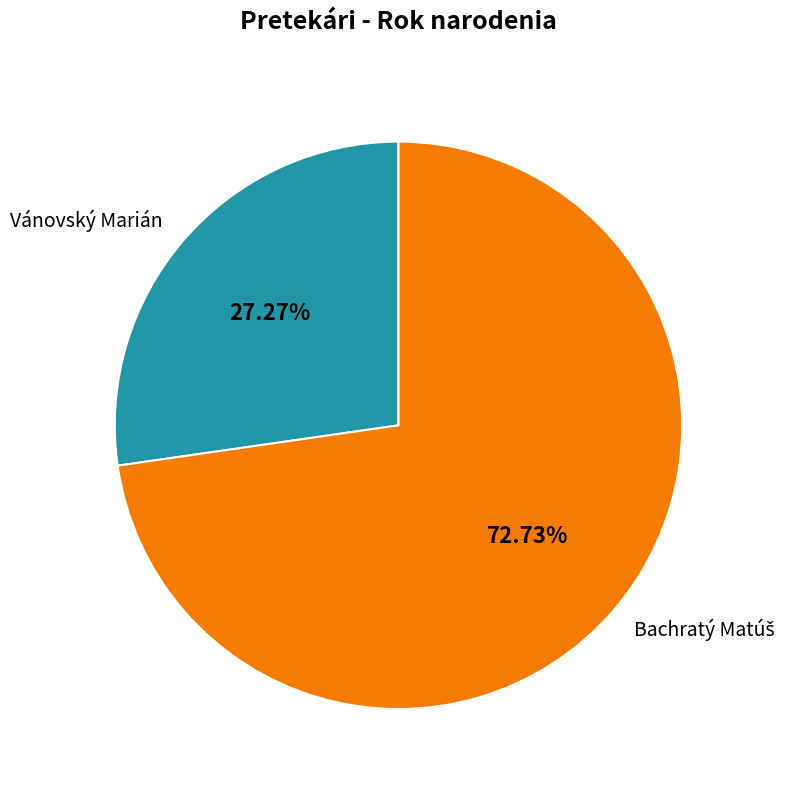

To the nearest percent, what percentage of the pie is Vánovský Marián?

27%